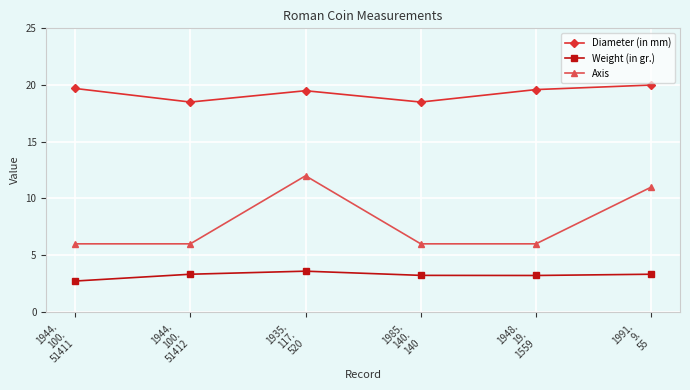

What is the difference between the maximum and minimum values in the Weight (in gr.) series?

0.9